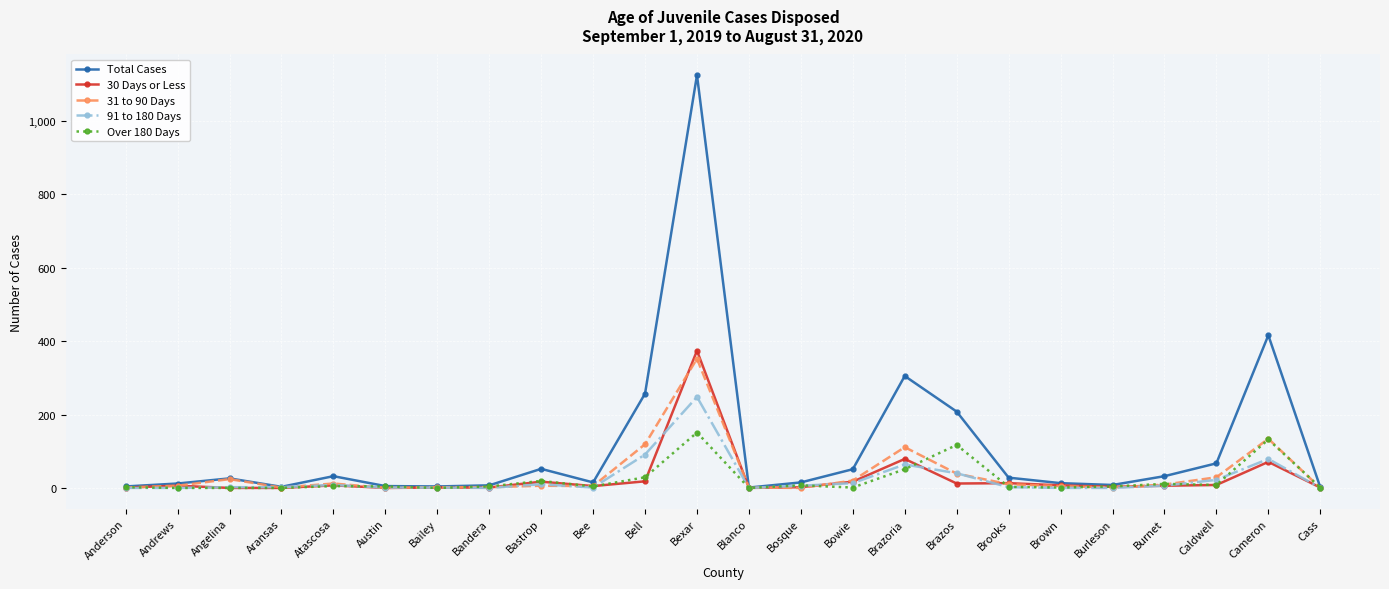

What is the difference between the maximum and minimum values in the Over 180 Days series?

151